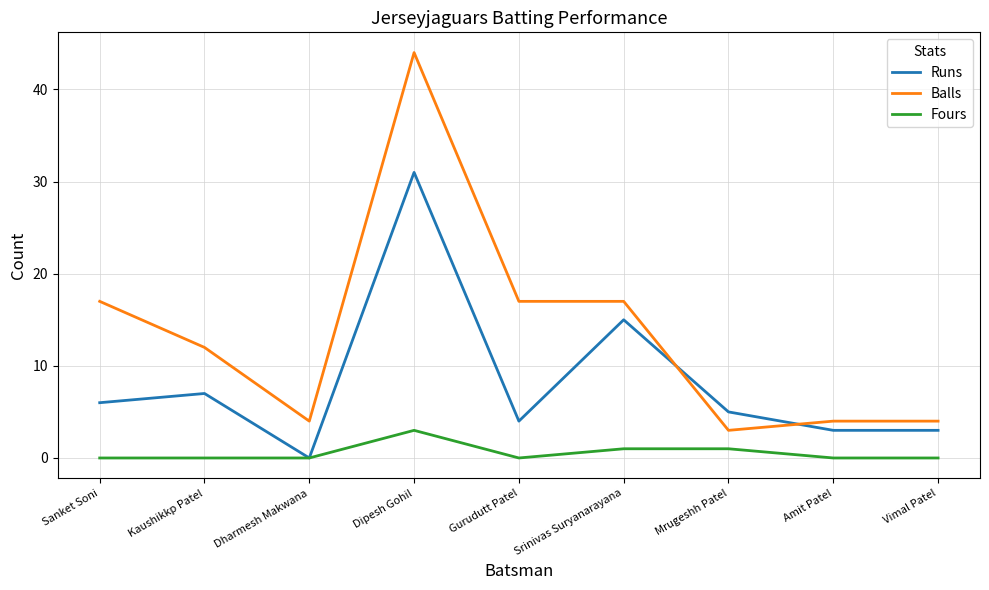

Rank the series by their maximum value, from lowest to highest.

Fours, Runs, Balls